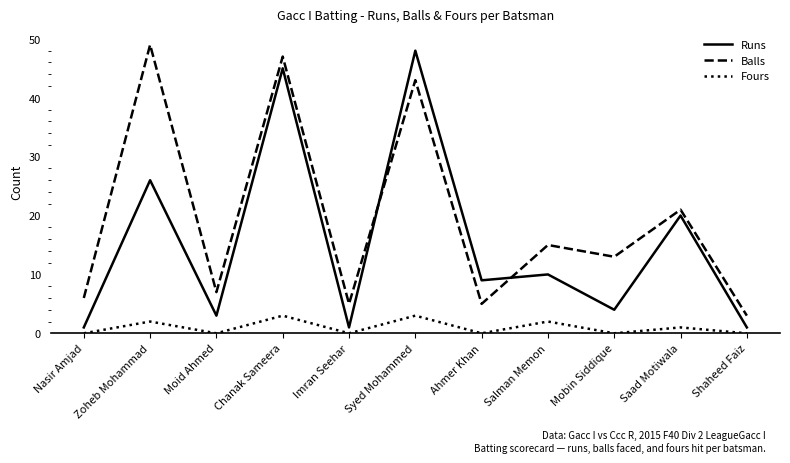

What position from the right is Syed Mohammed?

6